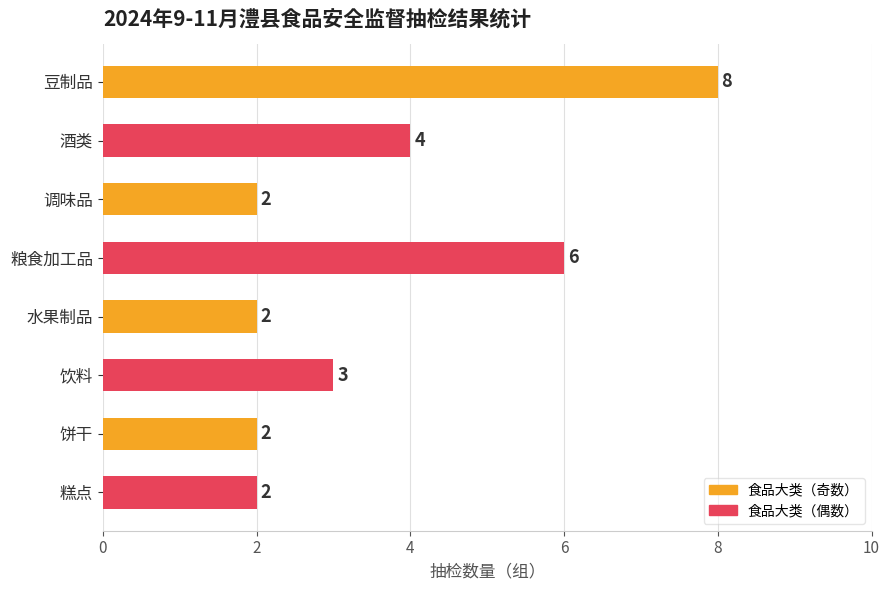

What is the maximum value shown in the chart?

8